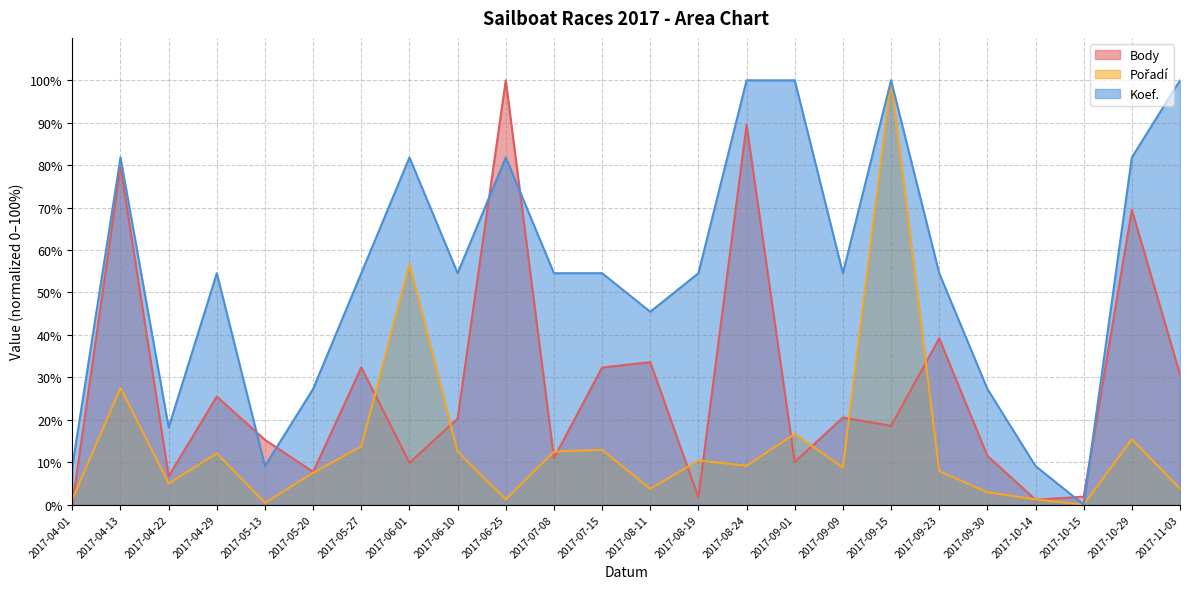

What is the value of the Pořadí point at the 18th from the left?

100.0